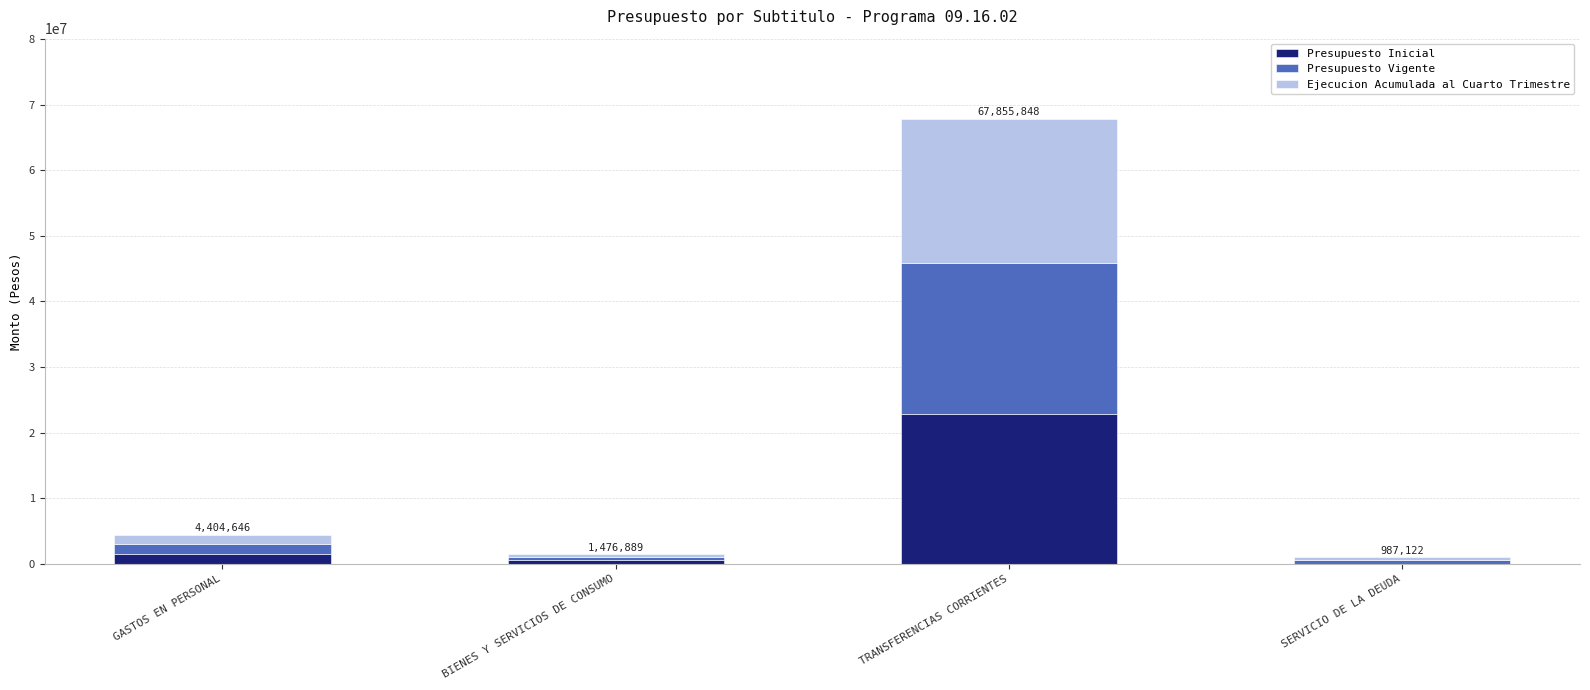

At which label does Presupuesto Inicial reach its peak?

TRANSFERENCIAS CORRIENTES